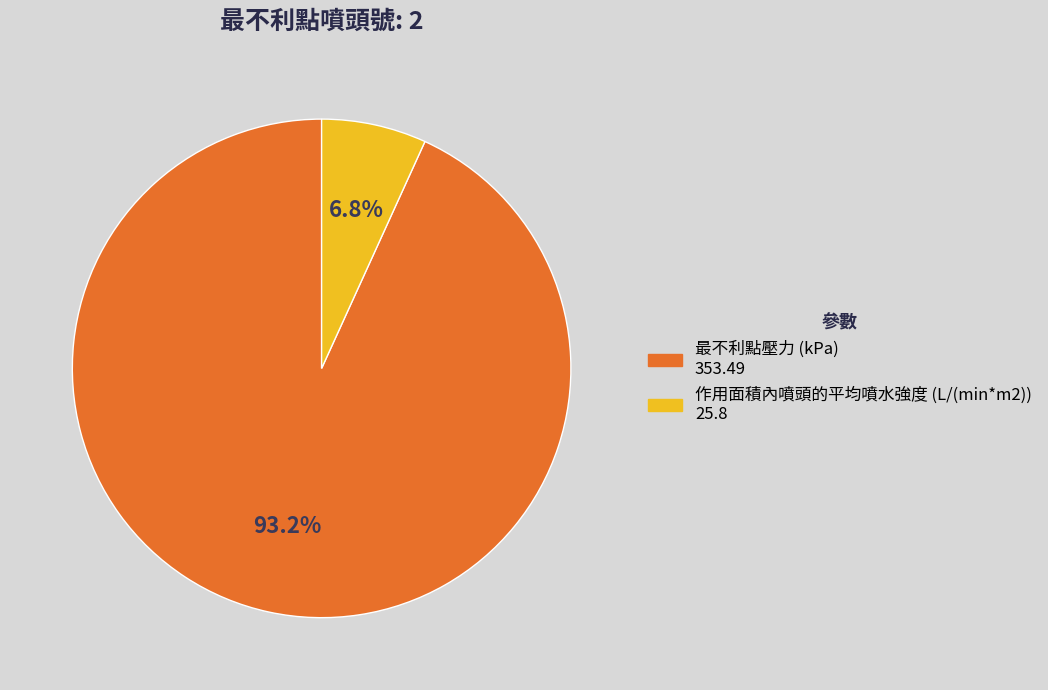

Approximately how many times larger is the value at 最不利點壓力 (kPa) compared to 作用面積內噴頭的平均噴水強度 (L/(min*m2))?

13.7